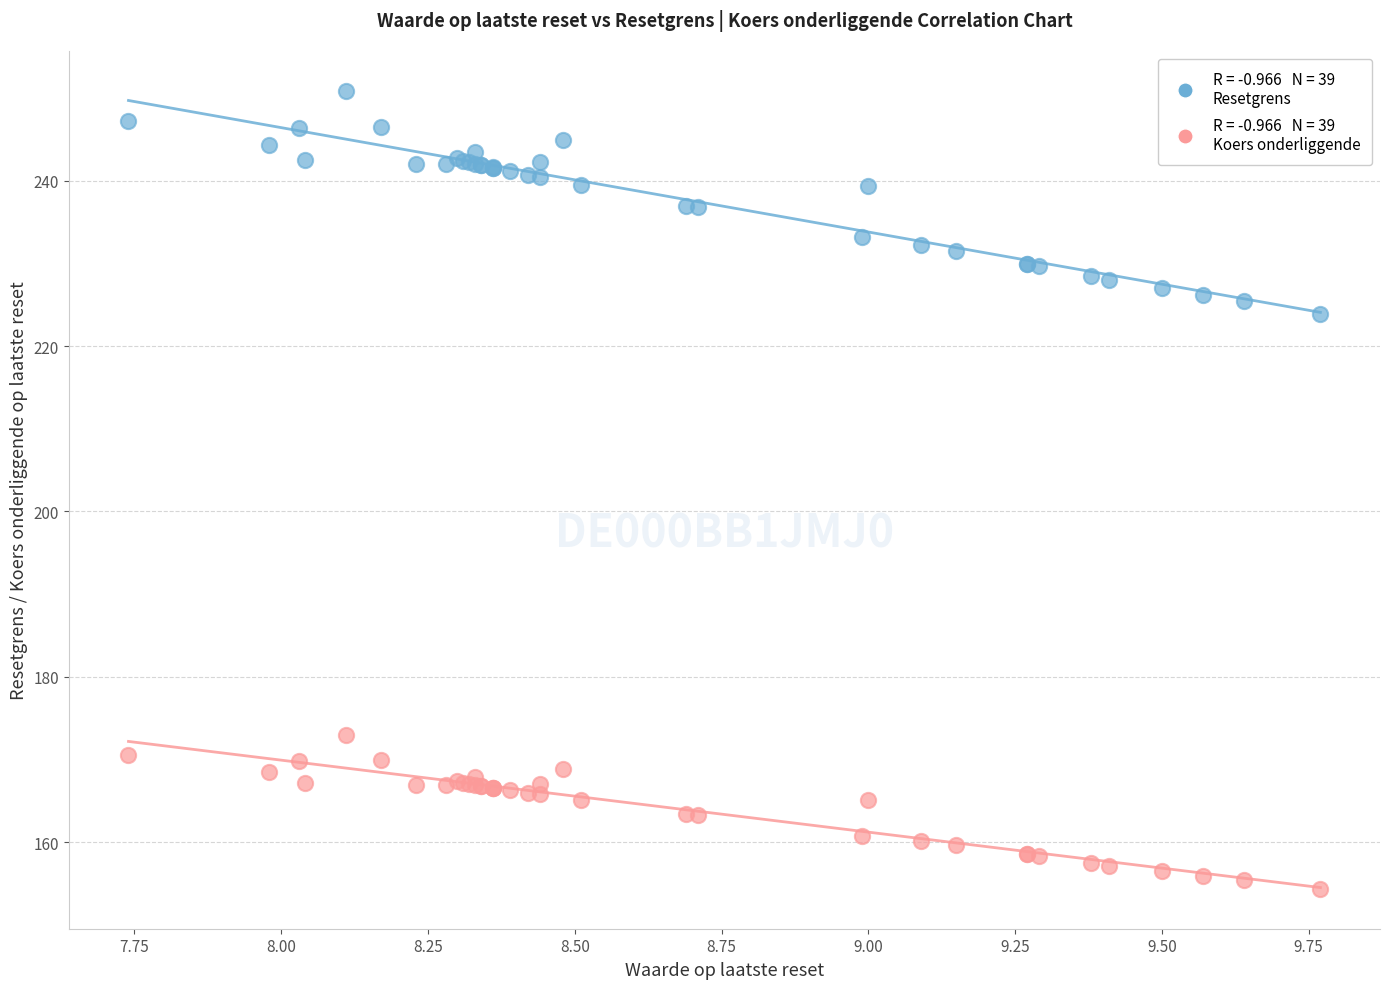

Across all series, what Y value is closest to 202?

223.9